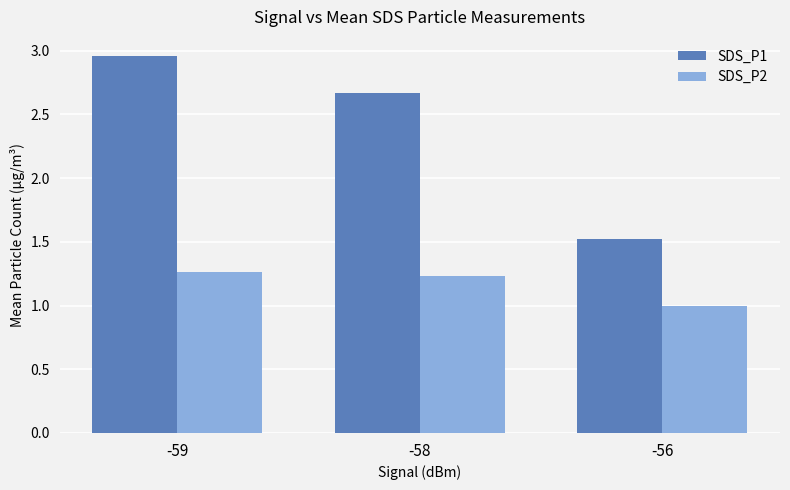

At which category is the sum across all series the highest?

-59